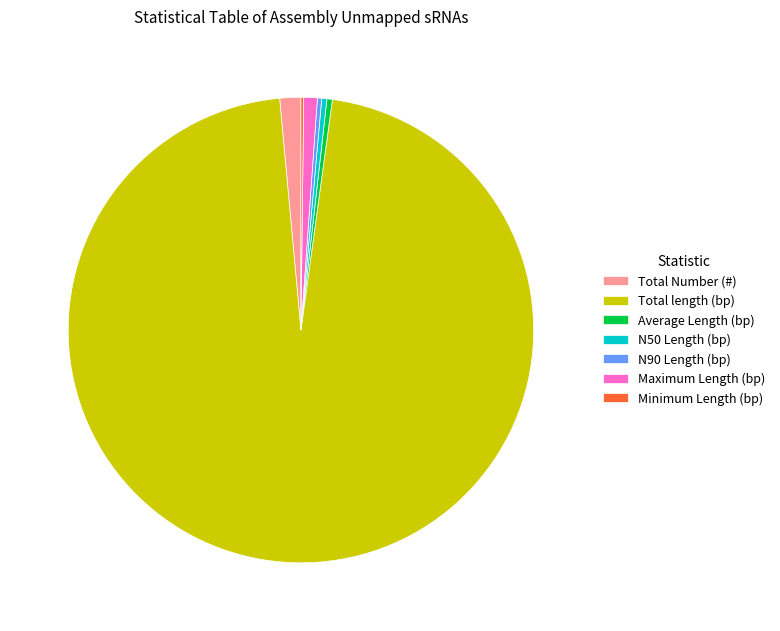

Does N90 Length (bp) account for over 50% of the chart?

No